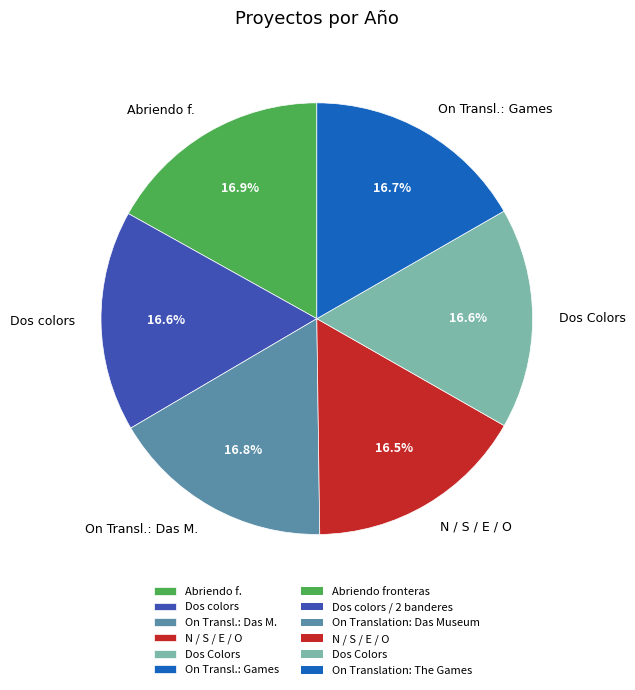

Is there any slice that represents more than half of the pie?

No